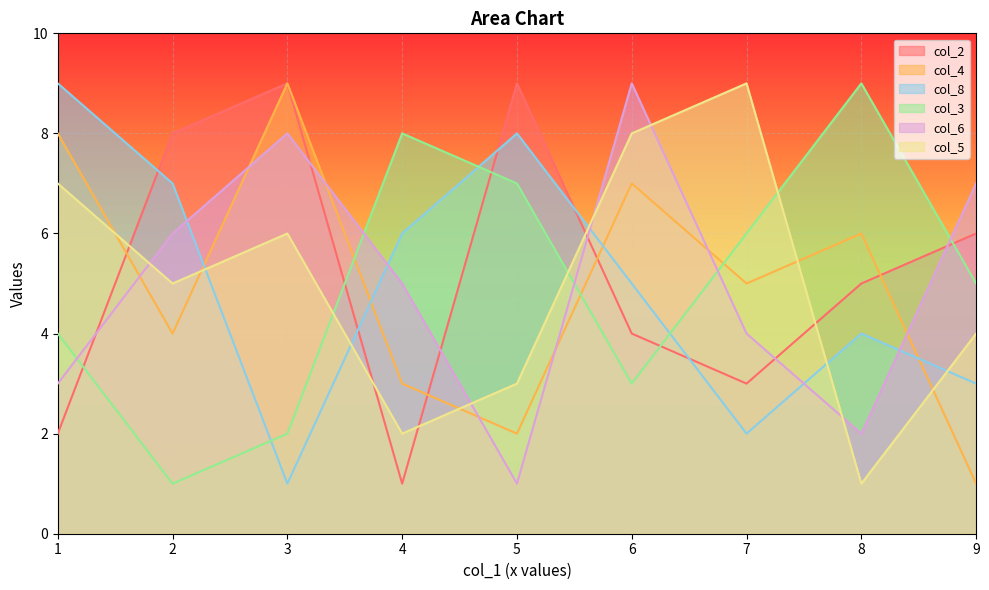

Between 4 and 5, which series saw the biggest shift?

col_2